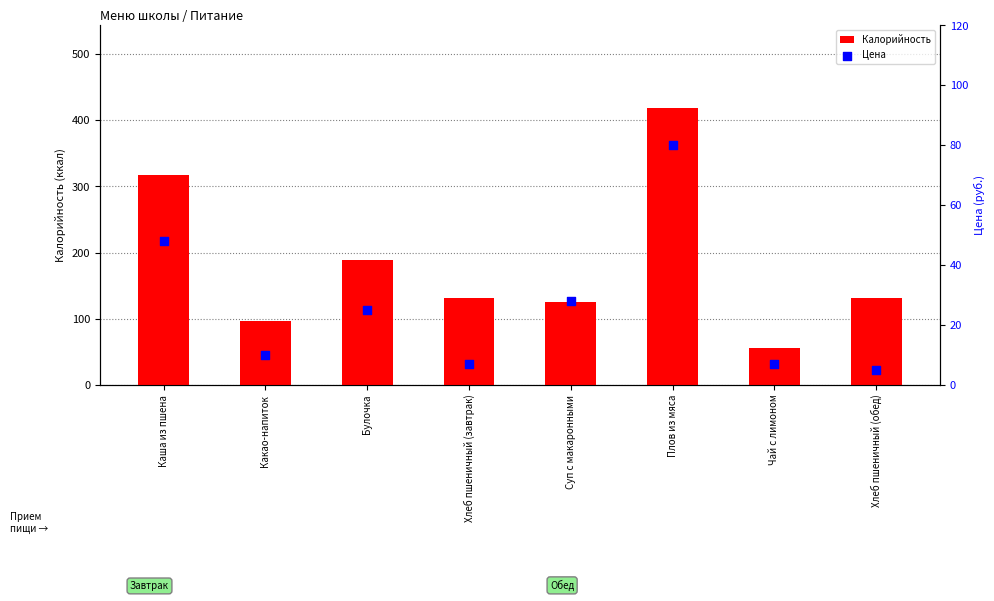

What are all the series names shown in the legend?

Калорийность, Цена